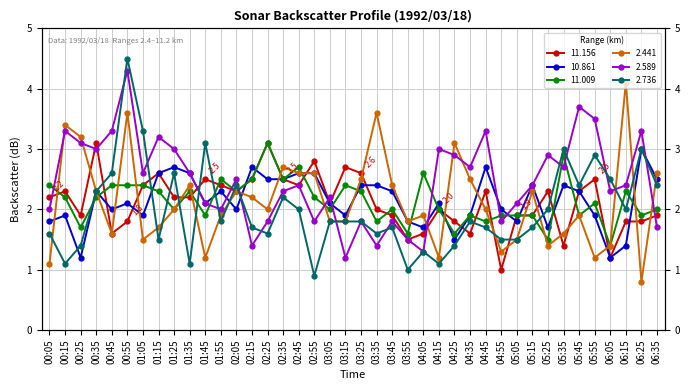

Which series ends up on top after the final intersection of 2.589 and 11.156?

11.156